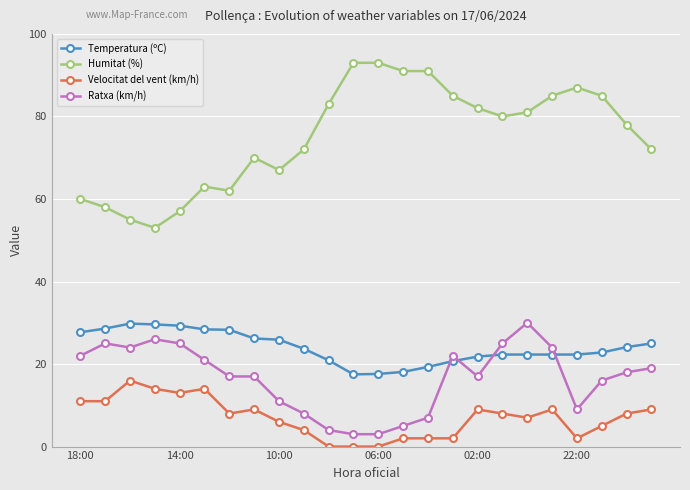

How many lines are shown in the chart?

4